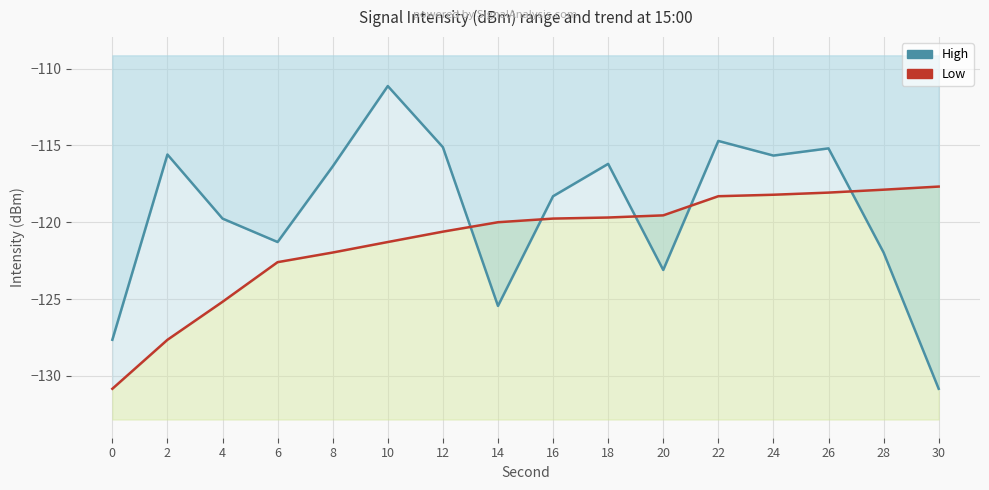

Reading left to right, extract all data points from this chart.

High: -127.6	-115.6	-119.8	-121.3	-116.4	-111.1	-115.1	-125.4	-118.3	-116.2	-123.1	-114.7	-115.7	-115.2	-122.0	-130.8
Low: -130.8	-127.7	-125.2	-122.6	-122.0	-121.3	-120.6	-120.0	-119.8	-119.7	-119.6	-118.3	-118.2	-118.1	-117.9	-117.7